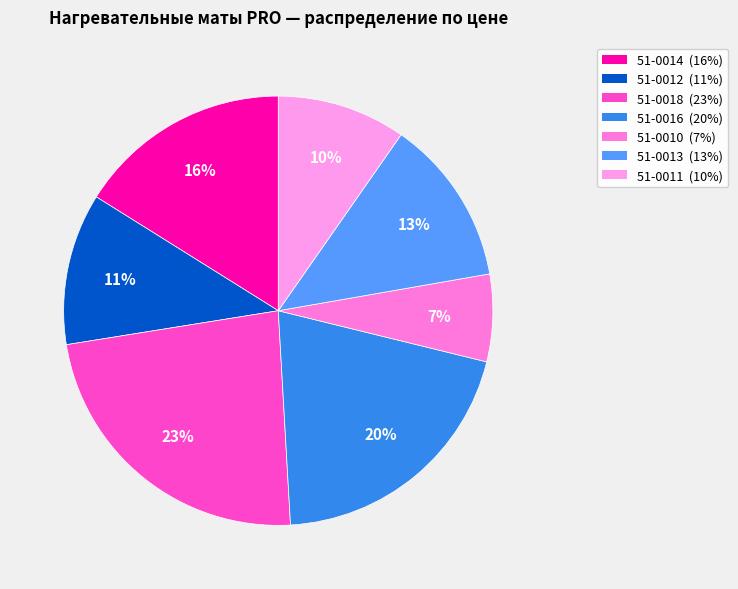

To the nearest percent, what portion does 51-0018 represent?

23%